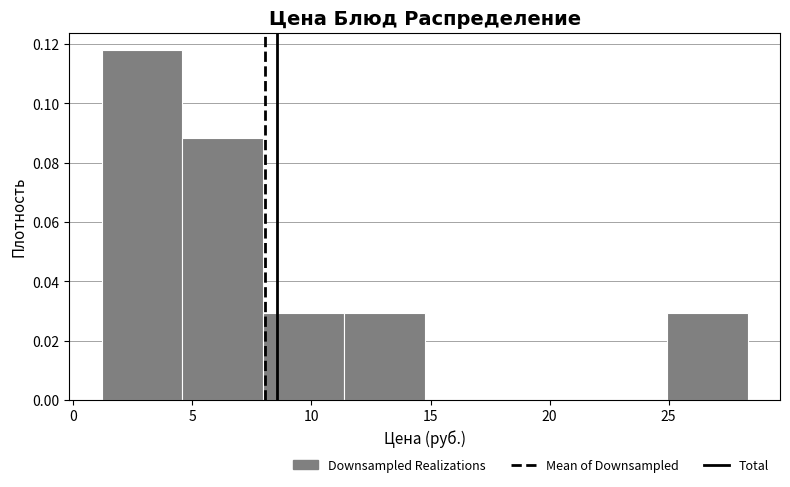

How tall is the bar that spans 1.0 to 4.5 on the x-axis? Neither the bar edges nor the heights are printed on the chart, so give them approximately, as read against the axes.

0.118